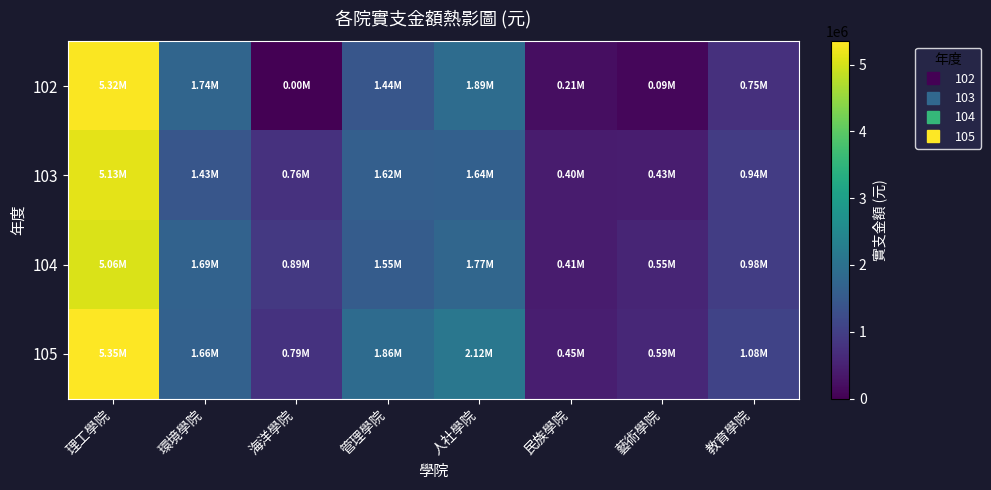

At which category does the chart reach its minimum across all series?

海洋學院